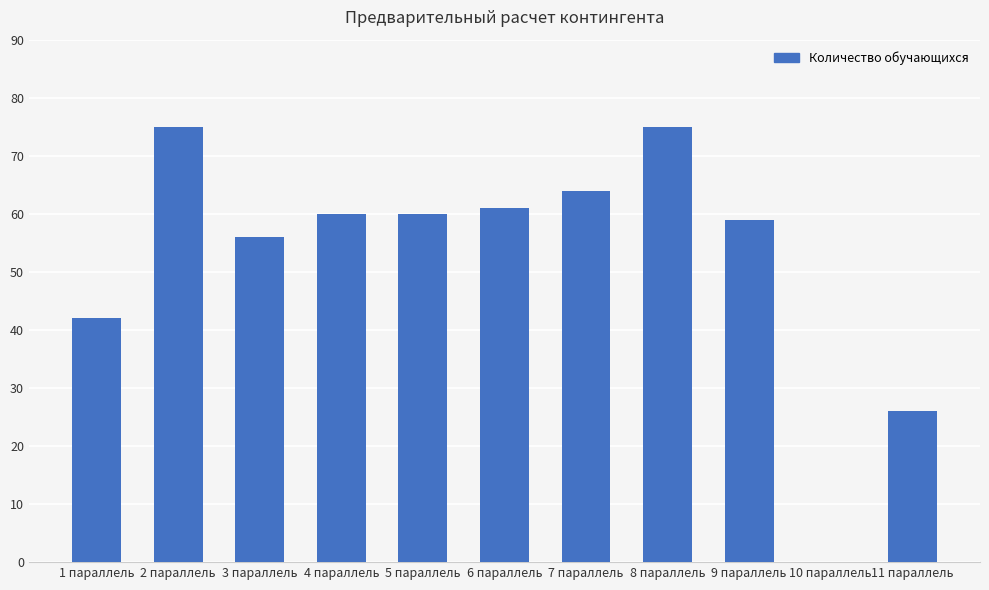

What is the change in value from 1 параллель to 6 параллель?

+19